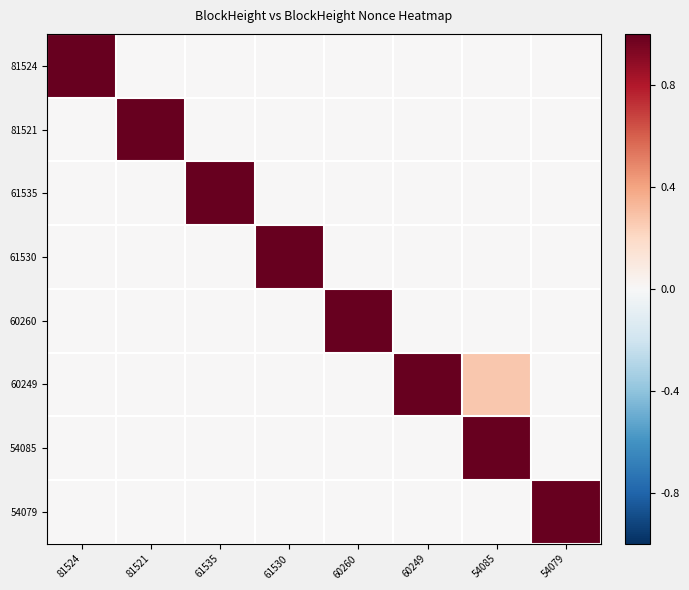

At which category does the chart reach its peak across all series?

81524